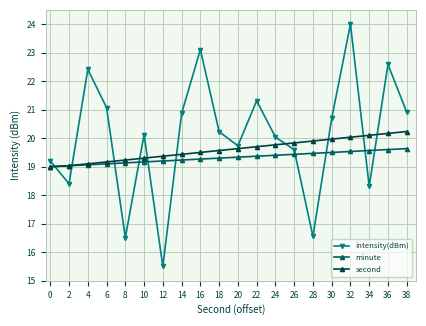

In intensity(dBm), how many points are lower than both neighbors (excluding endpoints)?

6